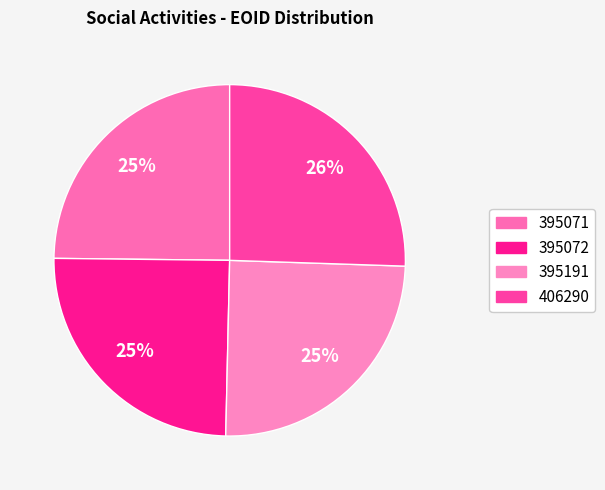

What percentage do 395191 and 406290 together represent?

50.4%